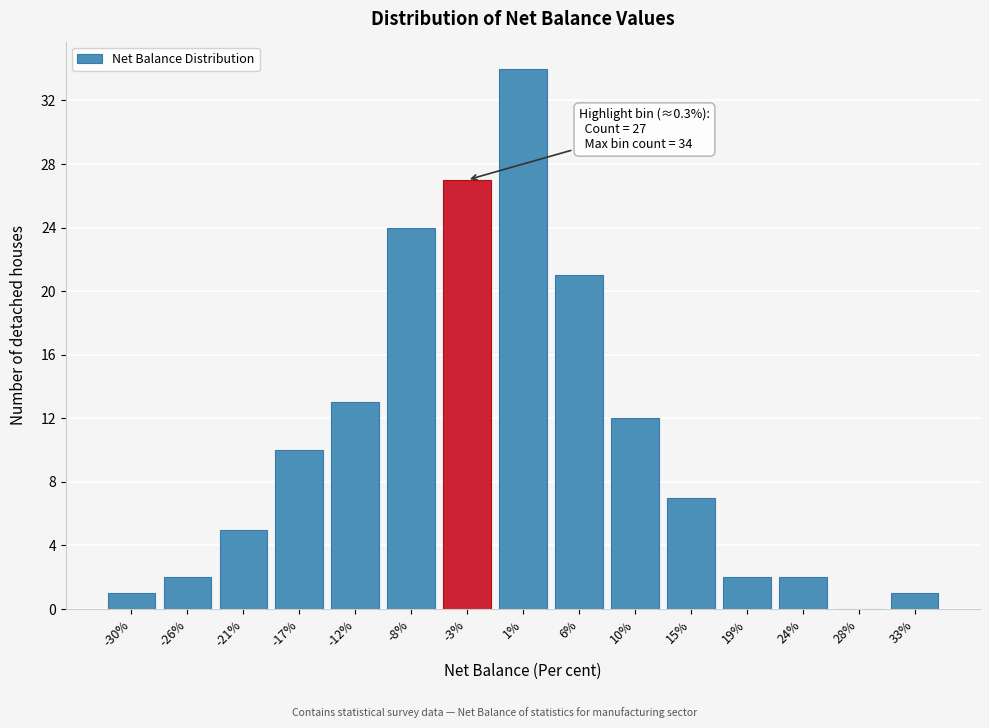

Reading right to left, transcribe all the data shown in this chart.

33%=1	28%=0	24%=2	19%=2	15%=7	10%=12	6%=21	1%=34	-3%=27	-8%=24	-12%=13	-17%=10	-21%=5	-26%=2	-30%=1